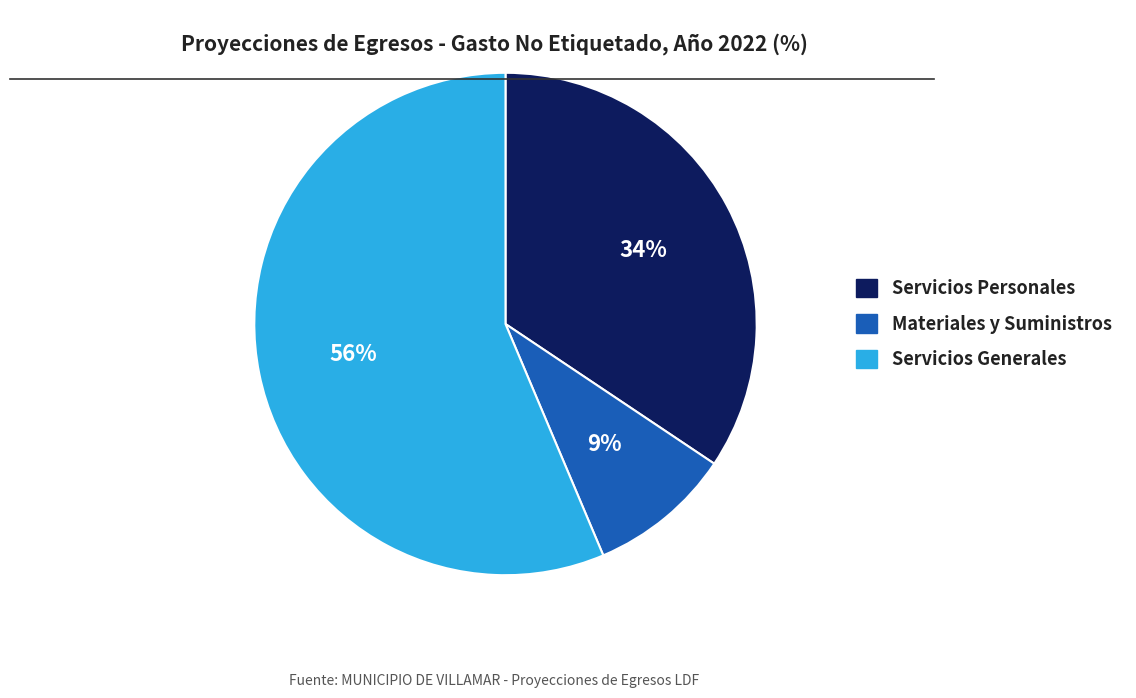

To the nearest percent, what percentage of the pie is Servicios Personales?

34%